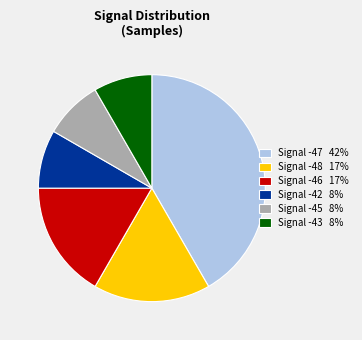

Which category has the biggest portion of the pie?

Signal -47 42%